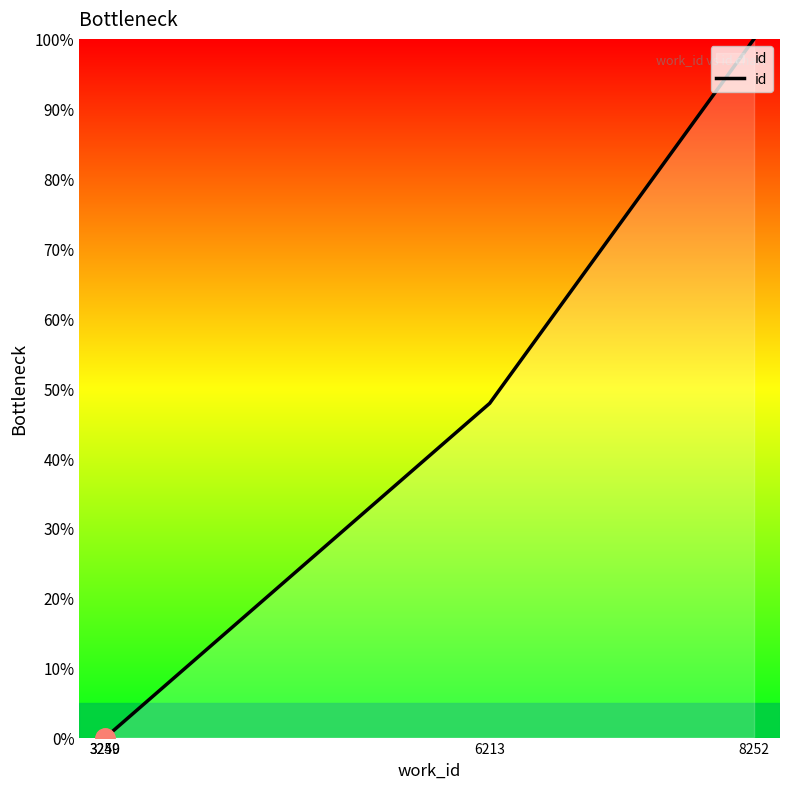

How many values exceed 47?

2